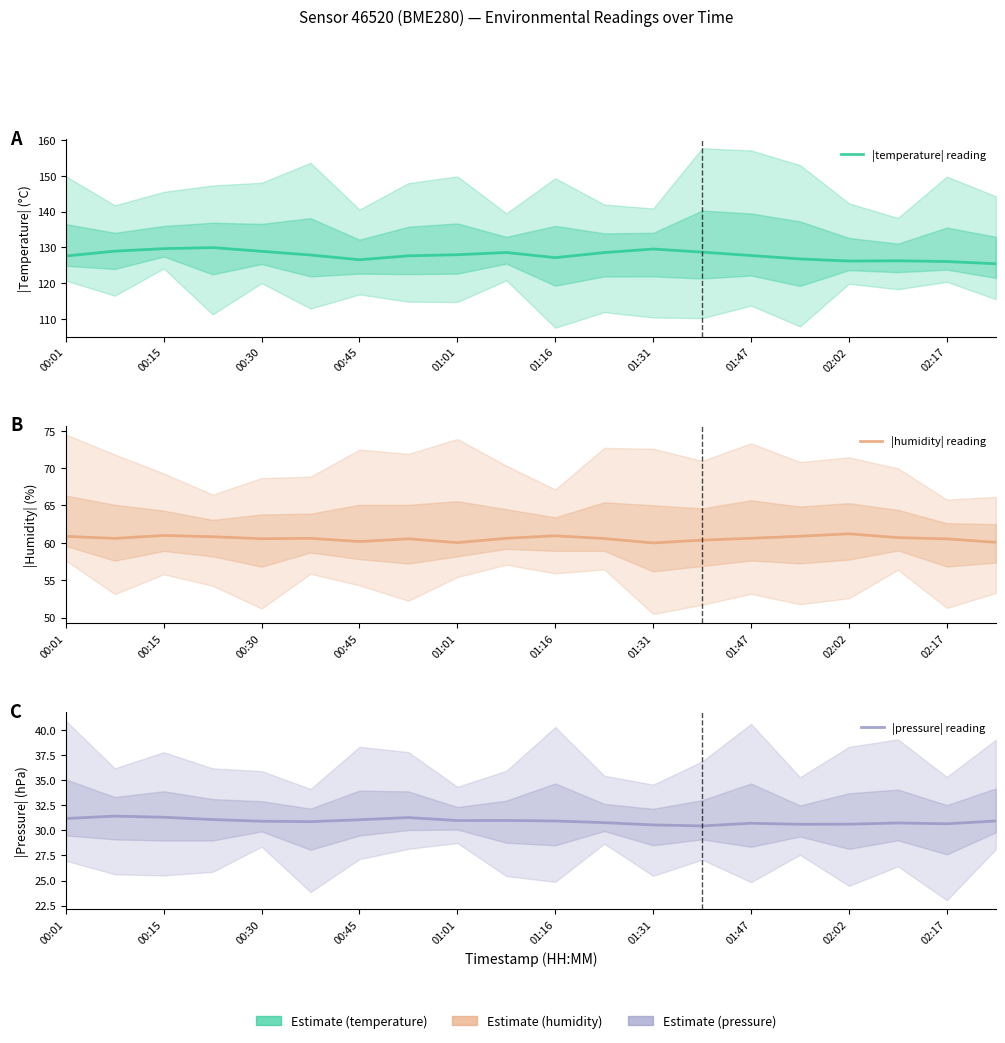

Rank the series at 01:47 from highest to lowest value.

|temperature| reading, |humidity| reading, |pressure| reading